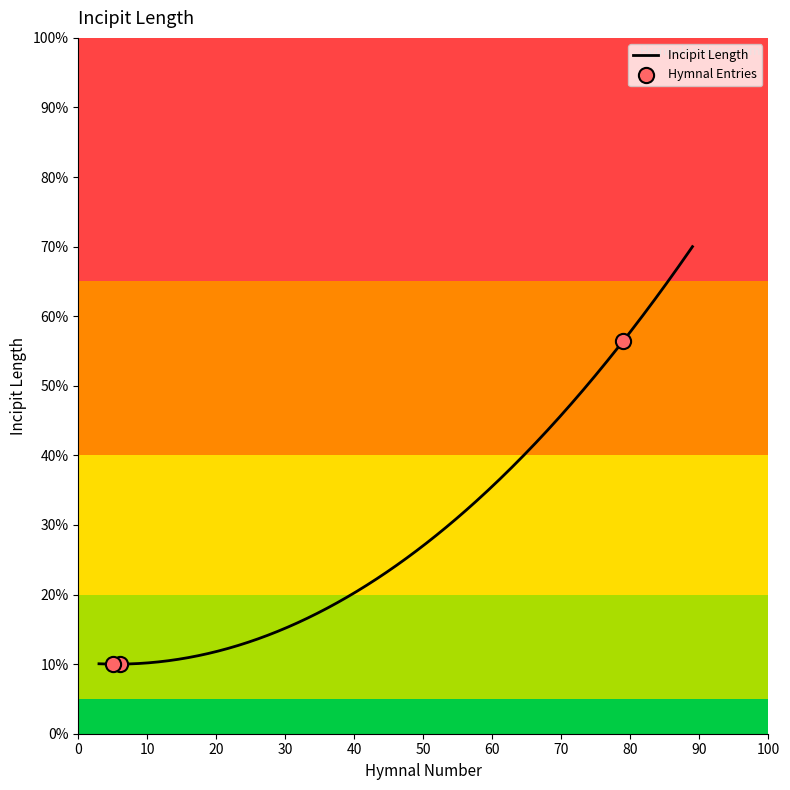

What is the ratio of the value at OLOF2018 #6 to the value at NWOW2007 #5?

1.0